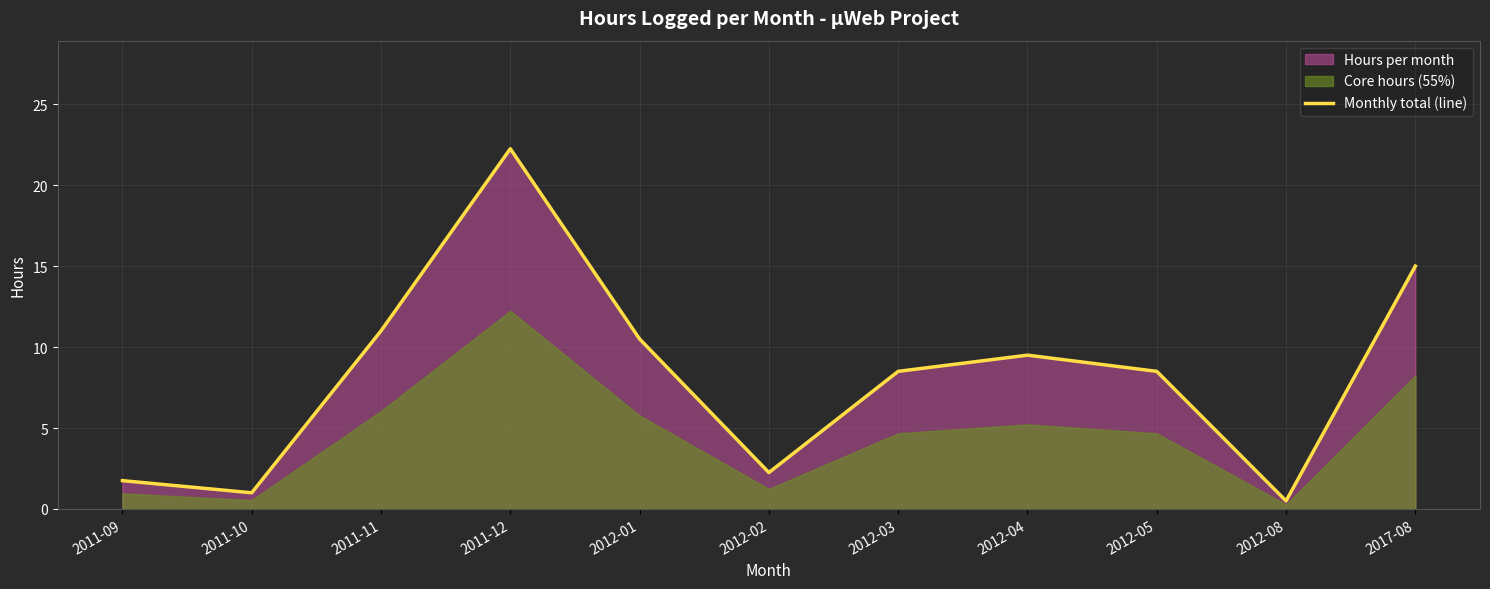

What is the difference between the values at 2012-03 and 2012-04?

1.0